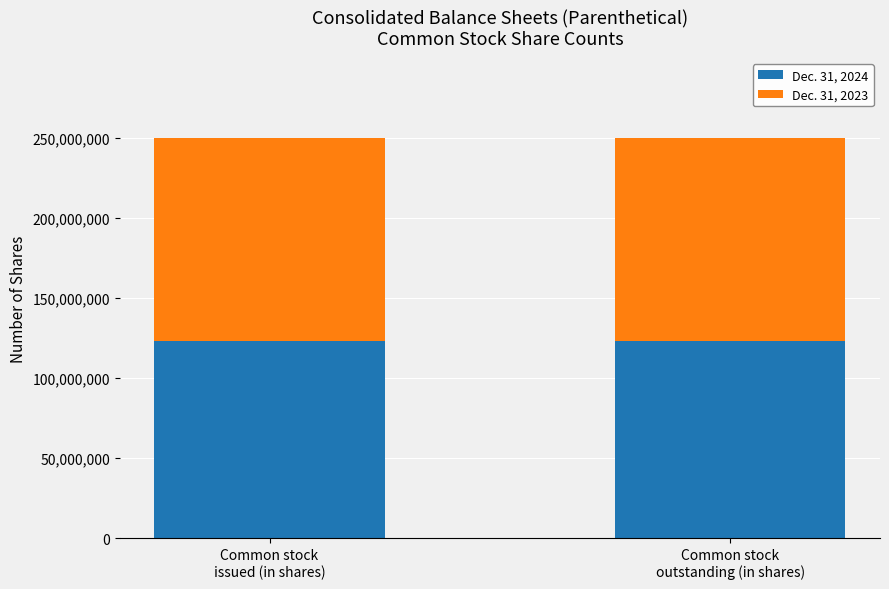

What is the value of the Dec. 31, 2024 bar at the 2nd from the left?

123138000